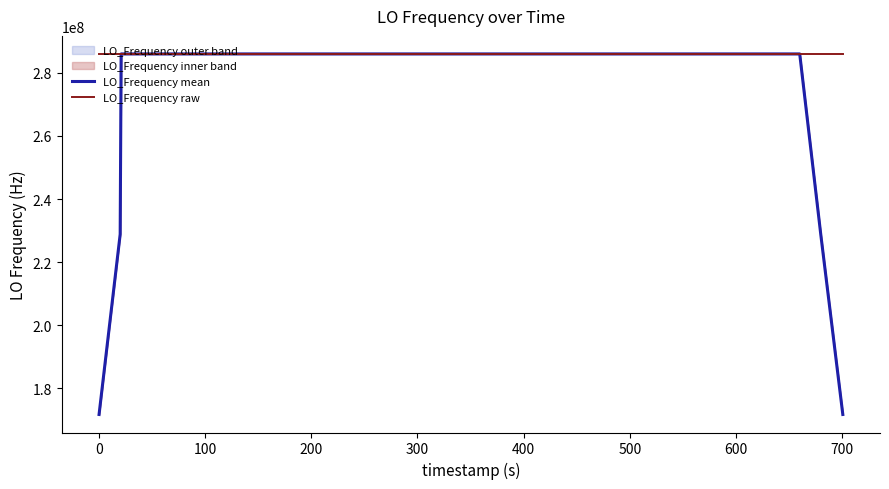

What is the lowest value of the LO_Frequency mean series?

171628199.2